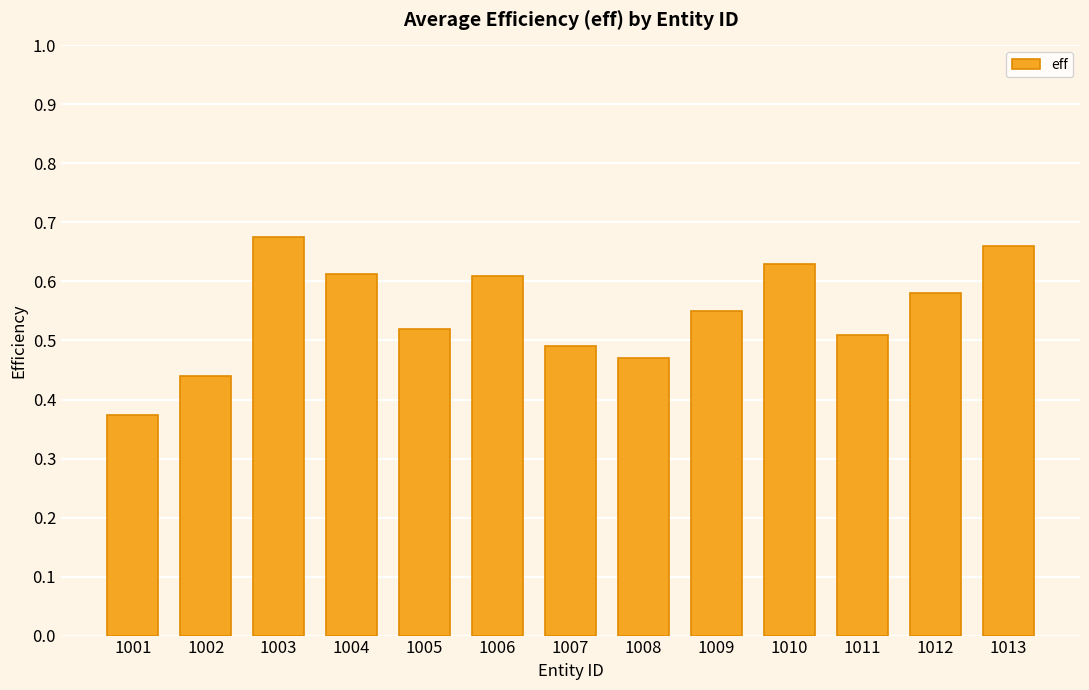

At which category does the chart reach its minimum across all series?

1001